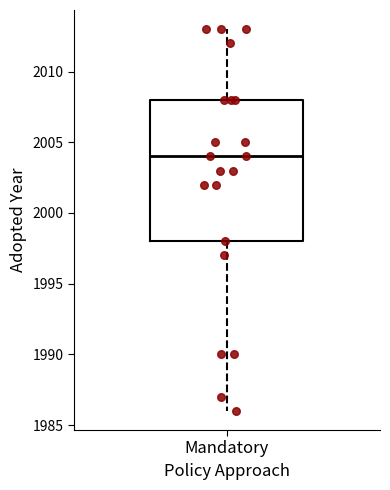

Where is the upper edge of the box for Mandatory on the y-axis? The values are not printed on the chart, so give them approximately, as read against the axis.

2008